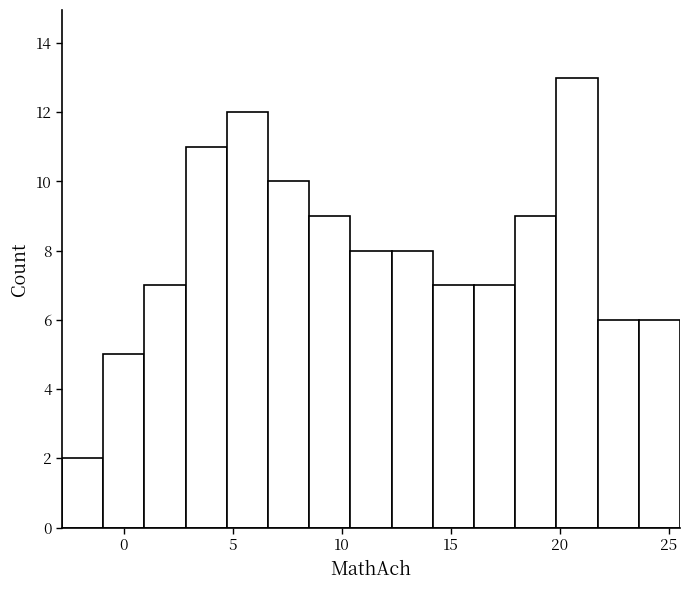

Read against the x-axis, roughly where is the centre of the tallest bar?

21.0